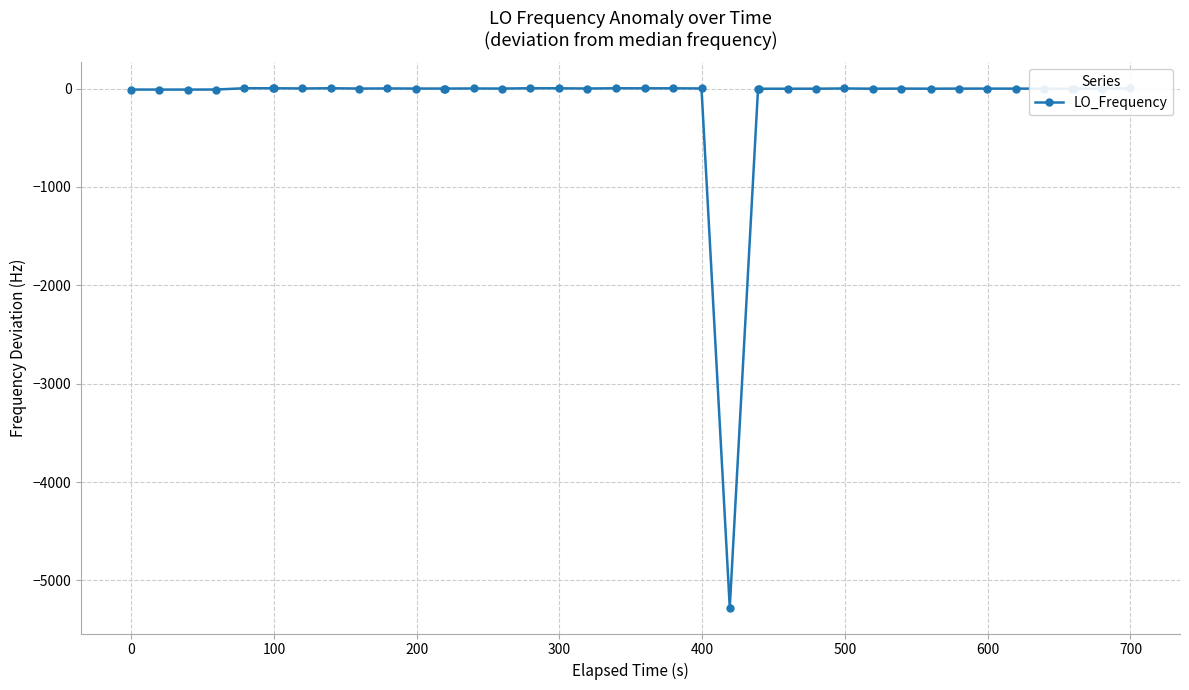

True or false: there are more than 2 points higher than both neighbors.

True